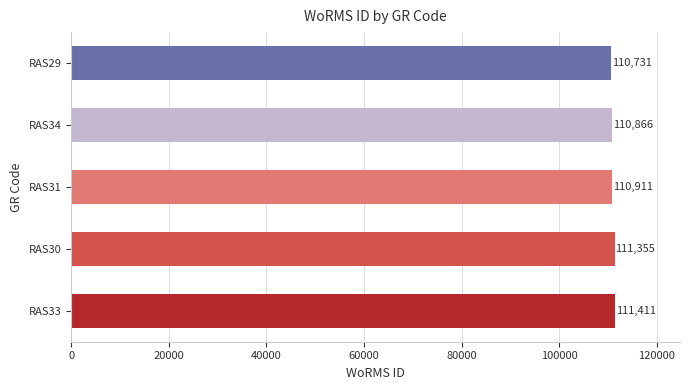

True or false: the data shows 55777 at RAS34.

False